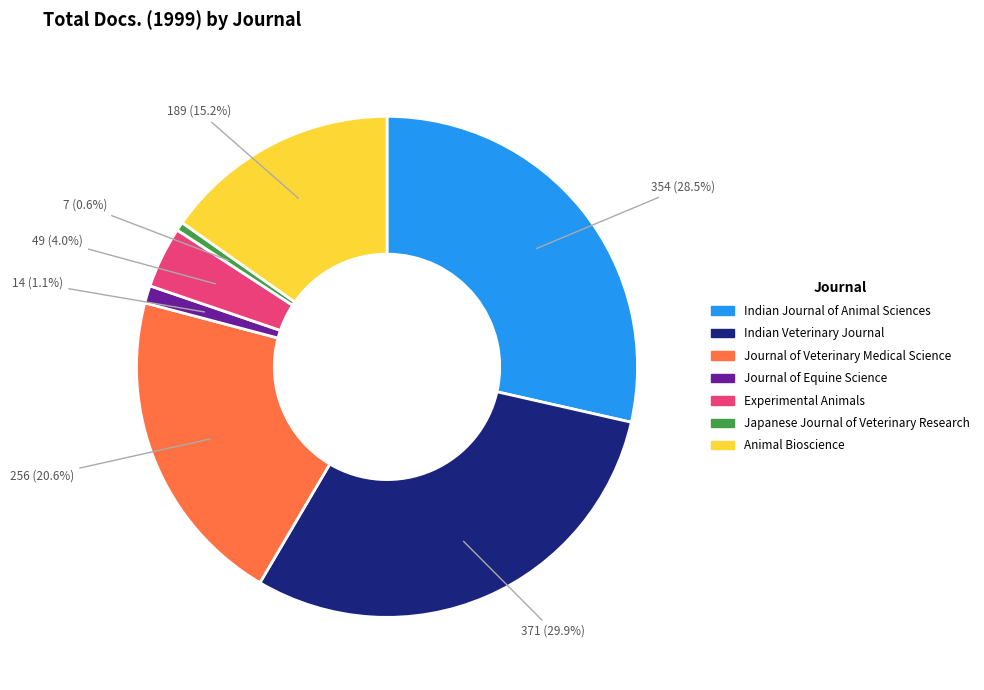

Is Experimental Animals the majority of the pie?

No